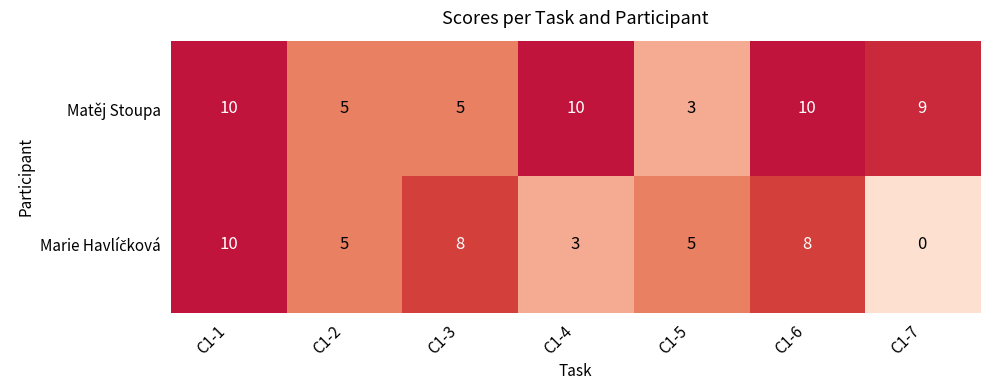

At which category is the sum across all series the highest?

C1-1